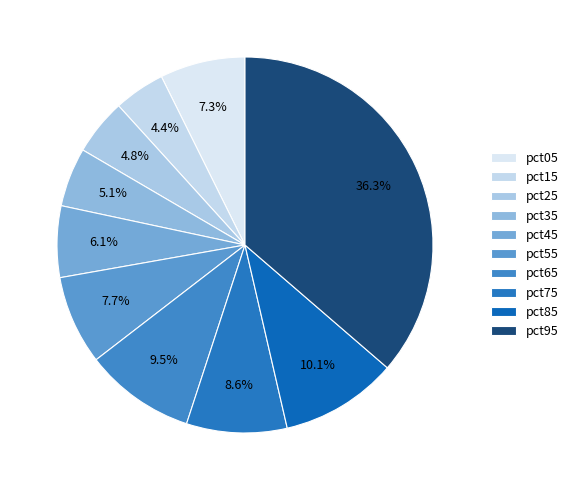

Is the sum of pct15 and pct35 greater than half?

No